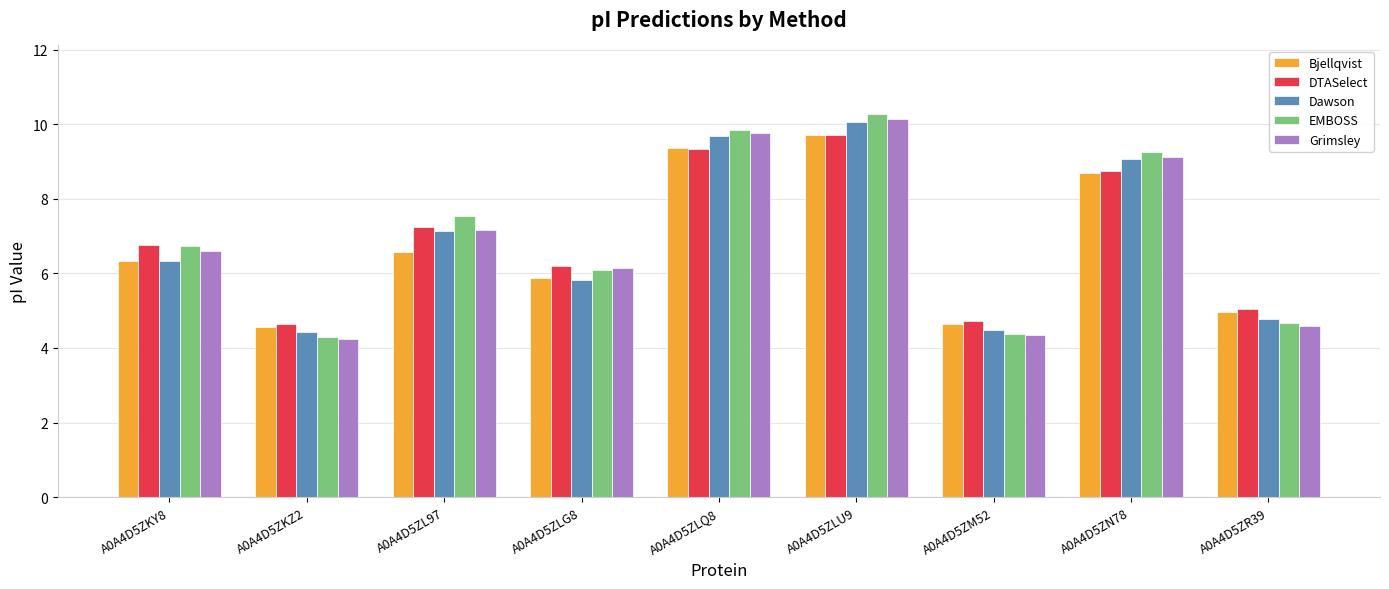

What is the sum of all DTASelect values?

62.4